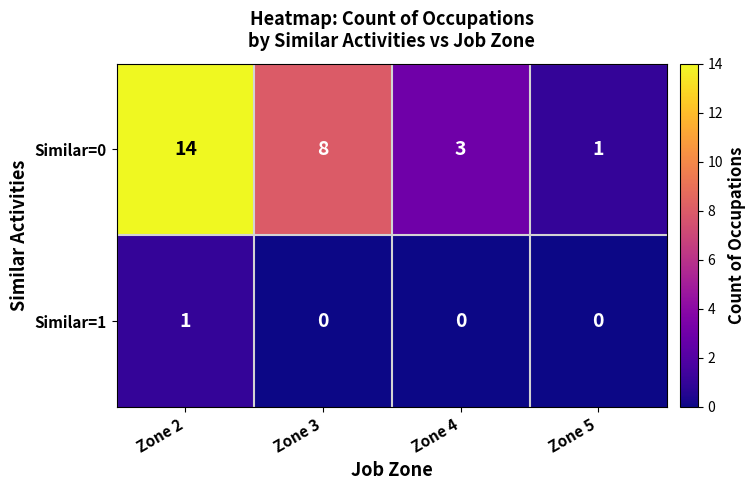

Rank the series by their maximum value, from lowest to highest.

Similar=1, Similar=0